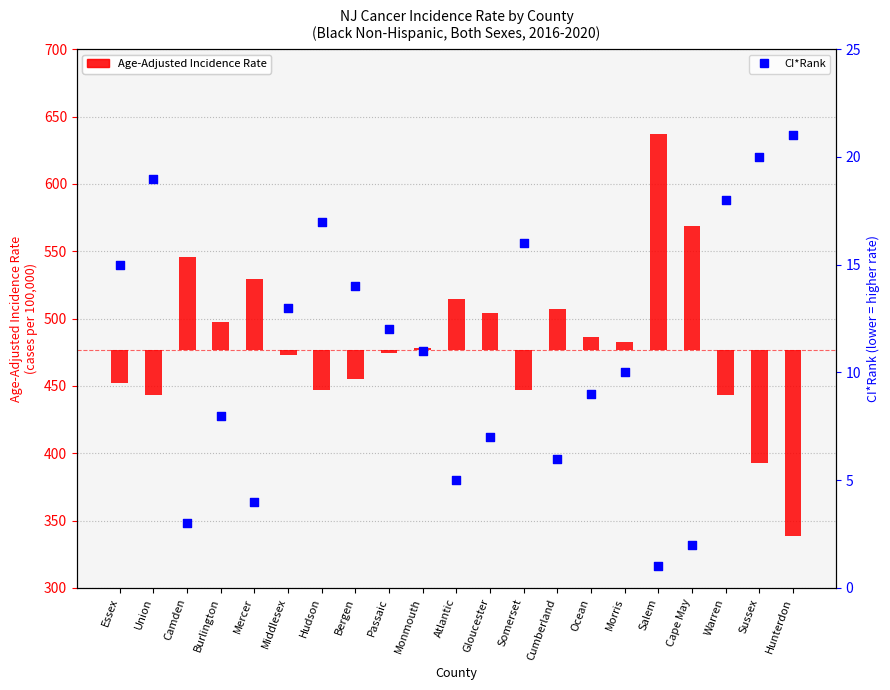

Which series has the widest spread of Y values?

Age-Adjusted Incidence Rate